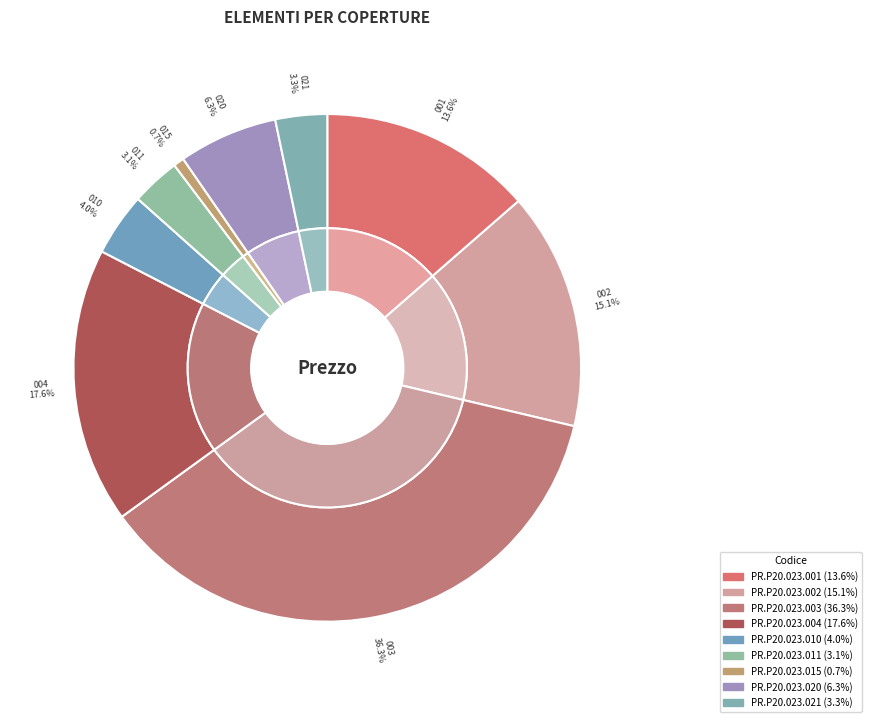

How many slices are in this pie chart?

9